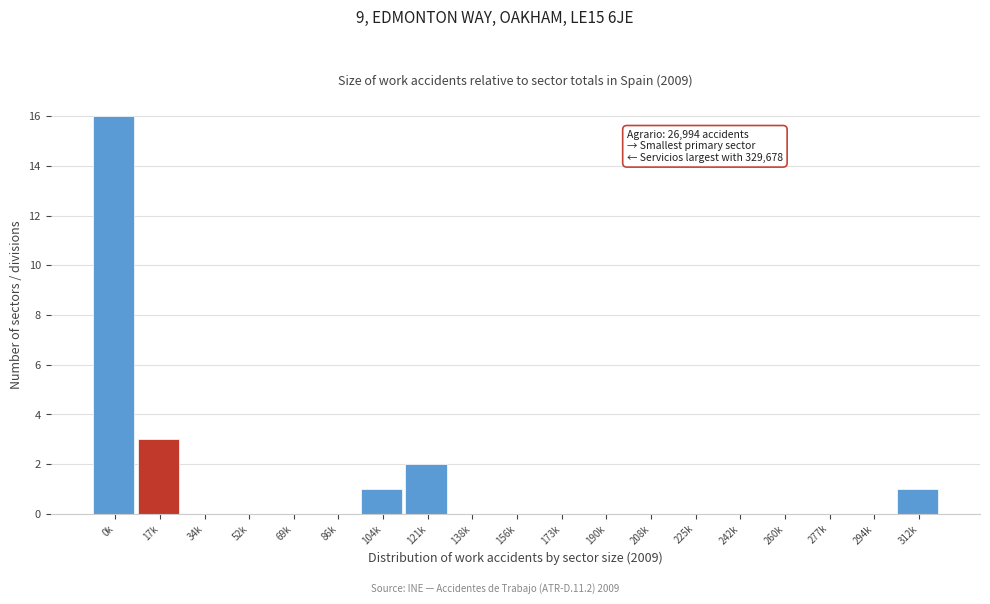

Reading left to right, extract all data points from this chart.

0k=16	17k=3	34k=0	52k=0	69k=0	86k=0	104k=1	121k=2	138k=0	156k=0	173k=0	190k=0	208k=0	225k=0	242k=0	260k=0	277k=0	294k=0	312k=1